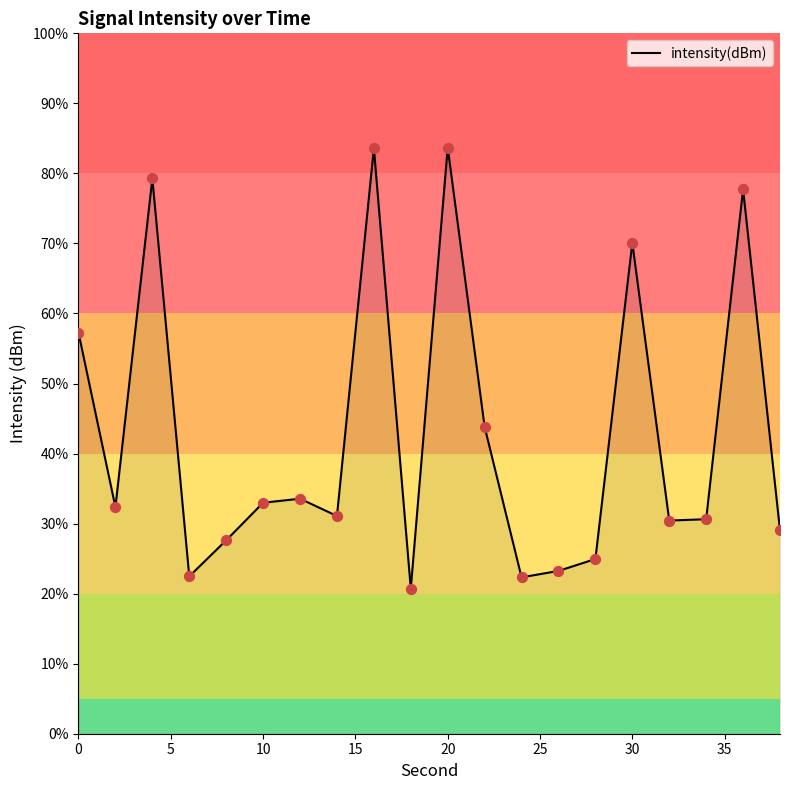

What is the difference between the maximum and minimum values?

63.0